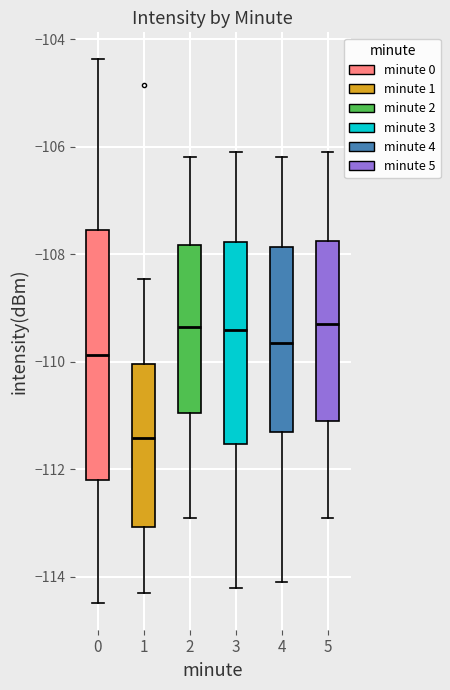

Reading left to right, read every box against the y-axis: the position of its median line, the range the box covers, and the ends of its whiskers. The values are not printed on the chart, so give them approximately, as read against the axis.

0: median -109.8, box -112.2 to -107.6, whiskers -114.4 to -104.4
1: median -111.4, box -113.0 to -110.0, whiskers -114.4 to -108.4
2: median -109.4, box -111.0 to -107.8, whiskers -112.8 to -106.2
3: median -109.4, box -111.6 to -107.8, whiskers -114.2 to -106.0
4: median -109.6, box -111.2 to -107.8, whiskers -114.0 to -106.2
5: median -109.2, box -111.0 to -107.8, whiskers -112.8 to -106.0